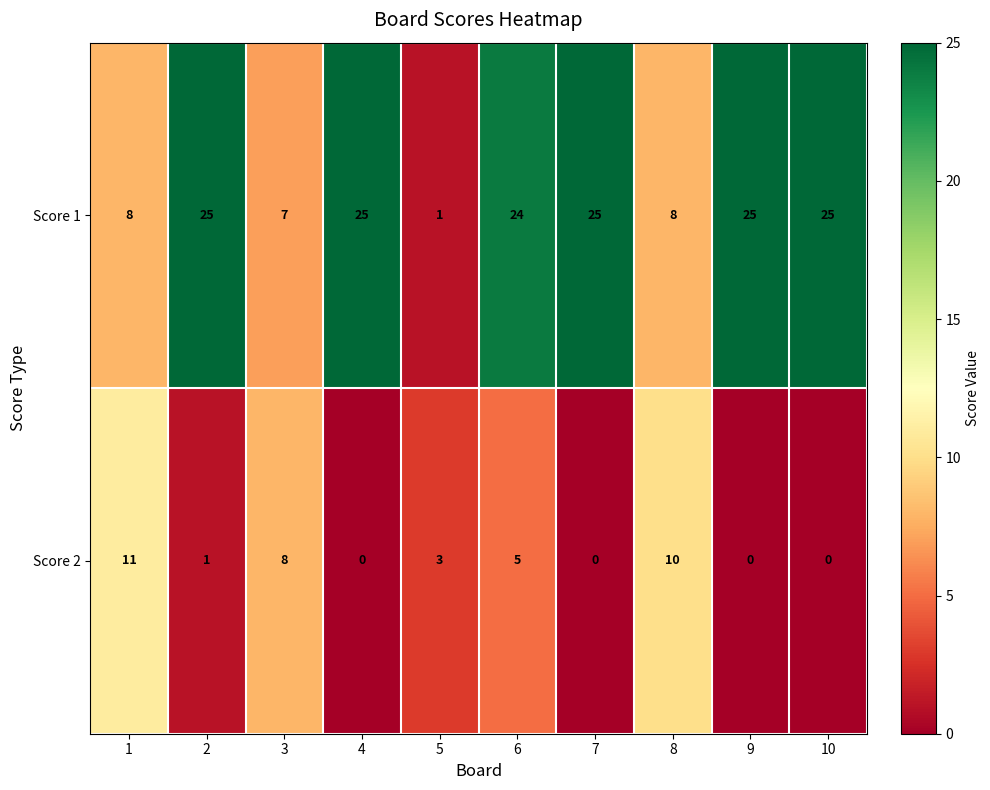

Reading right to left, transcribe all the data shown in this chart.

Score 1: 25	25	8	25	24	1	25	7	25	8
Score 2: 0	0	10	0	5	3	0	8	1	11